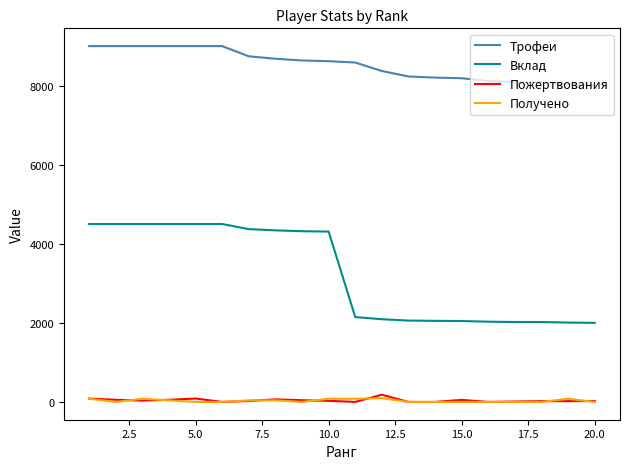

Which series has the largest total across all categories?

Трофеи